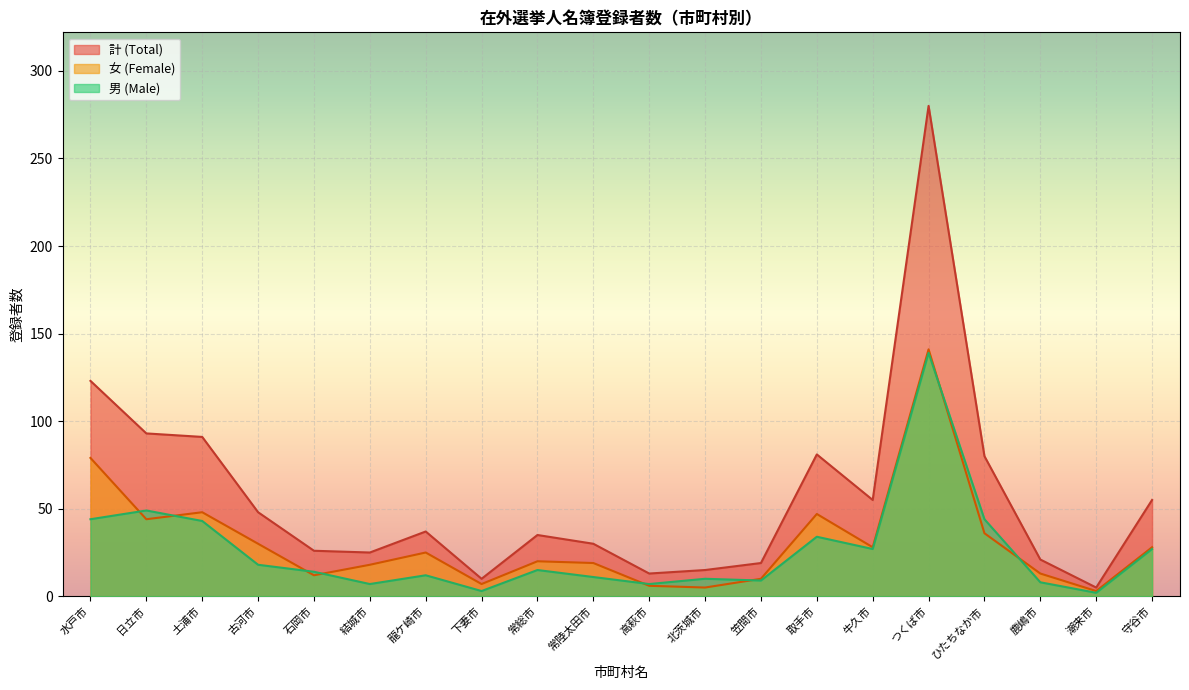

Does the chart display data point markers on the line(s)?

No